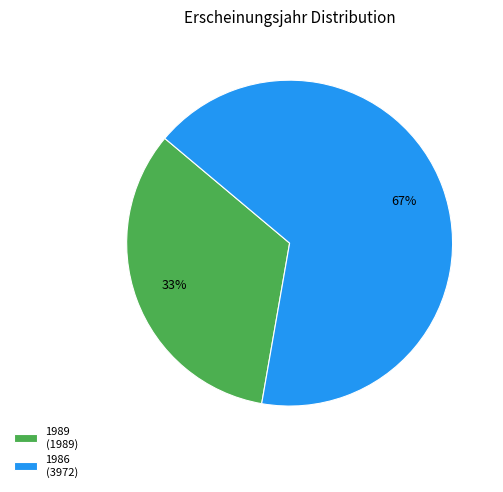

How many segments does this pie chart have?

2